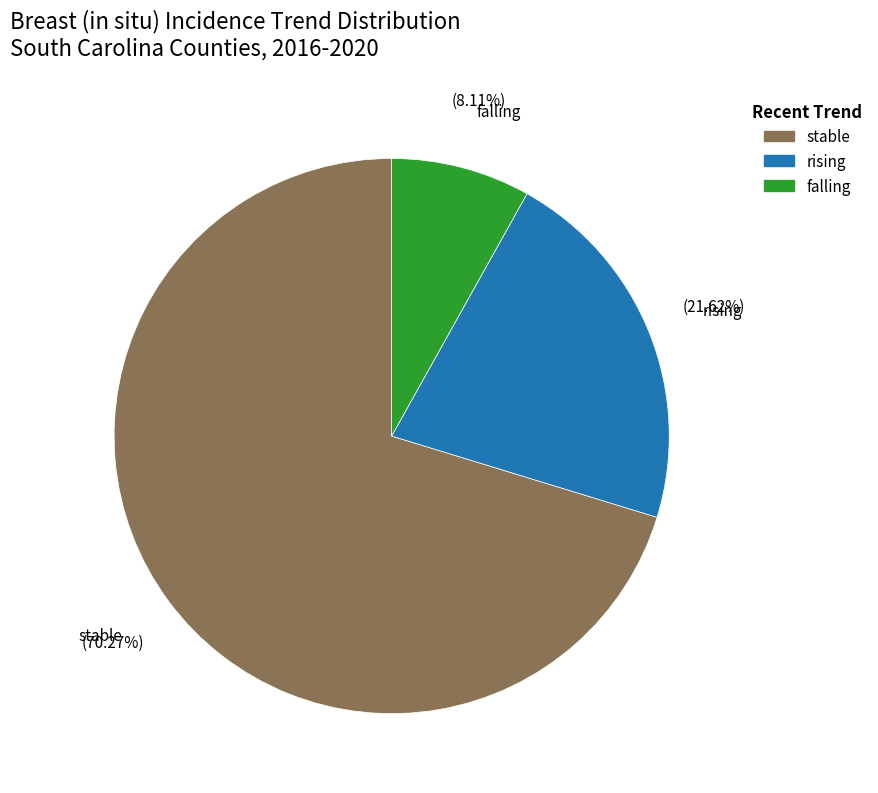

What percentage do falling and stable together represent?

78.4%